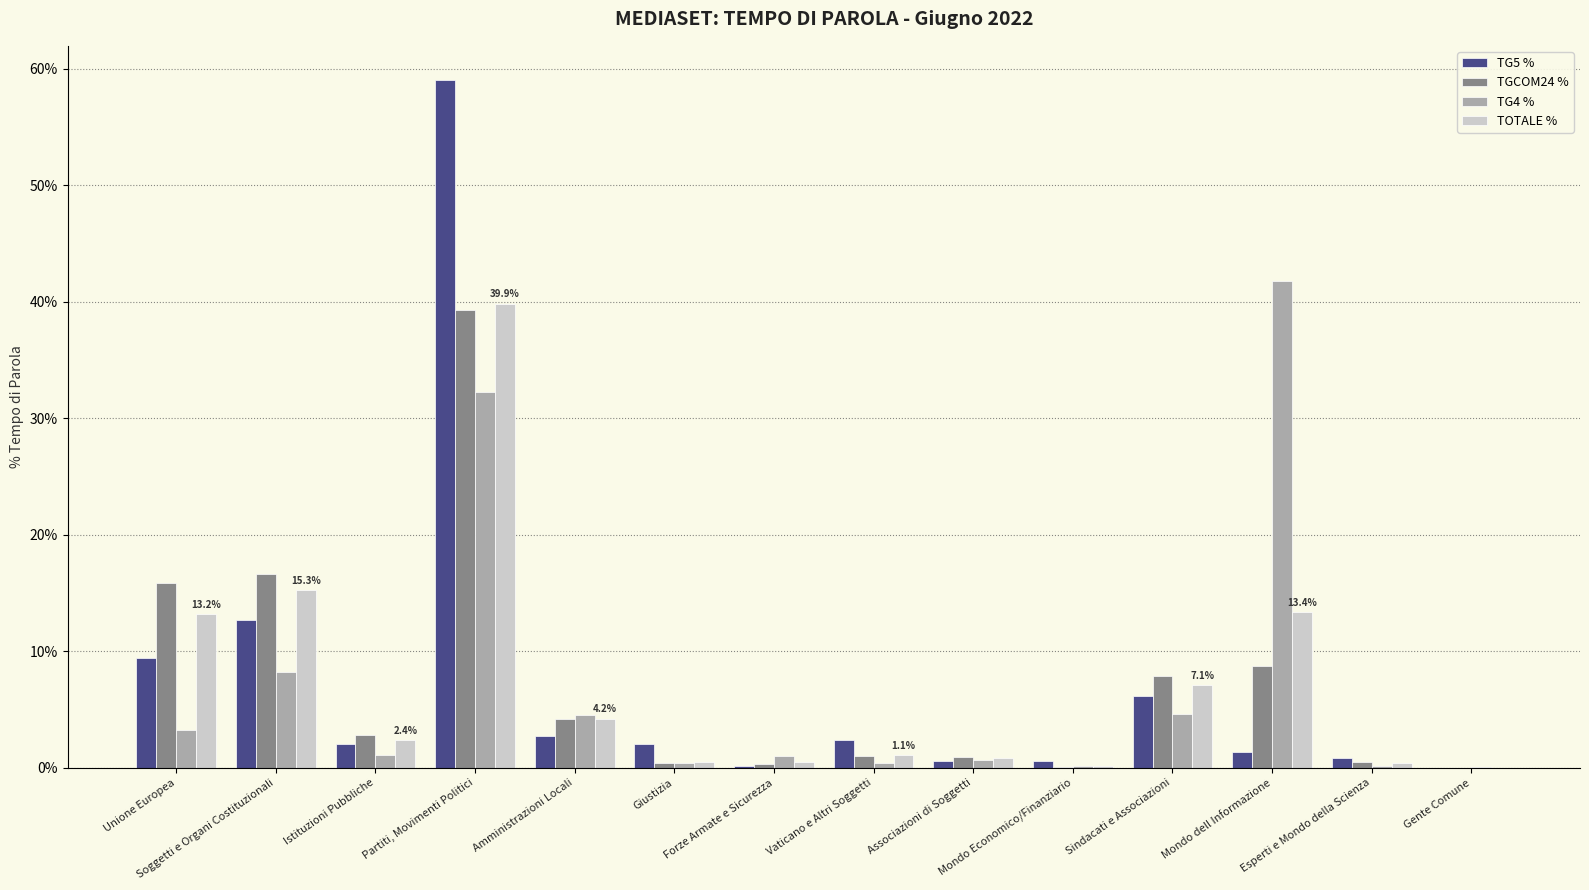

What is the sum of all TG5 % values?

100.0